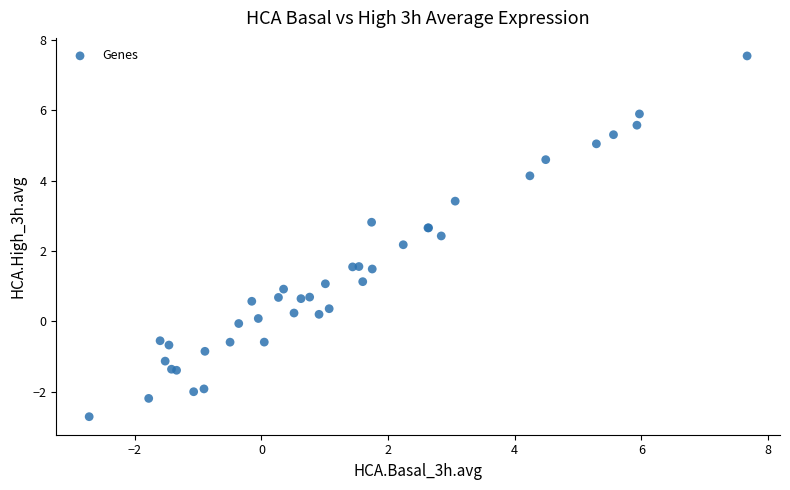

What Y value in the scatter plot is closest to 2?

2.2